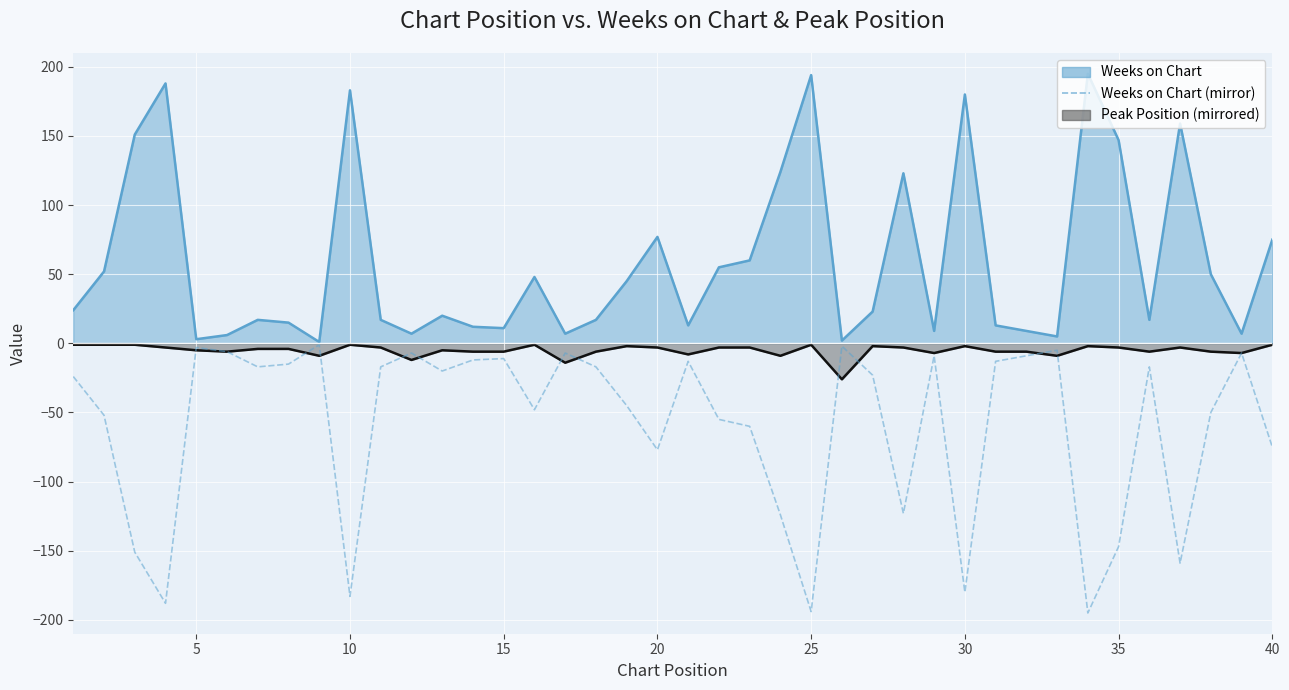

Reading left to right, extract all data points from this chart.

-24	-52	-151	-188	-3	-6	-17	-15	-1	-183	-17	-7	-20	-12	-11	-48	-7	-17	-45	-77	-13	-55	-60	-124	-194	-2	-23	-123	-9	-180	-13	-9	-5	-195	-147	-17	-159	-50	-7	-75